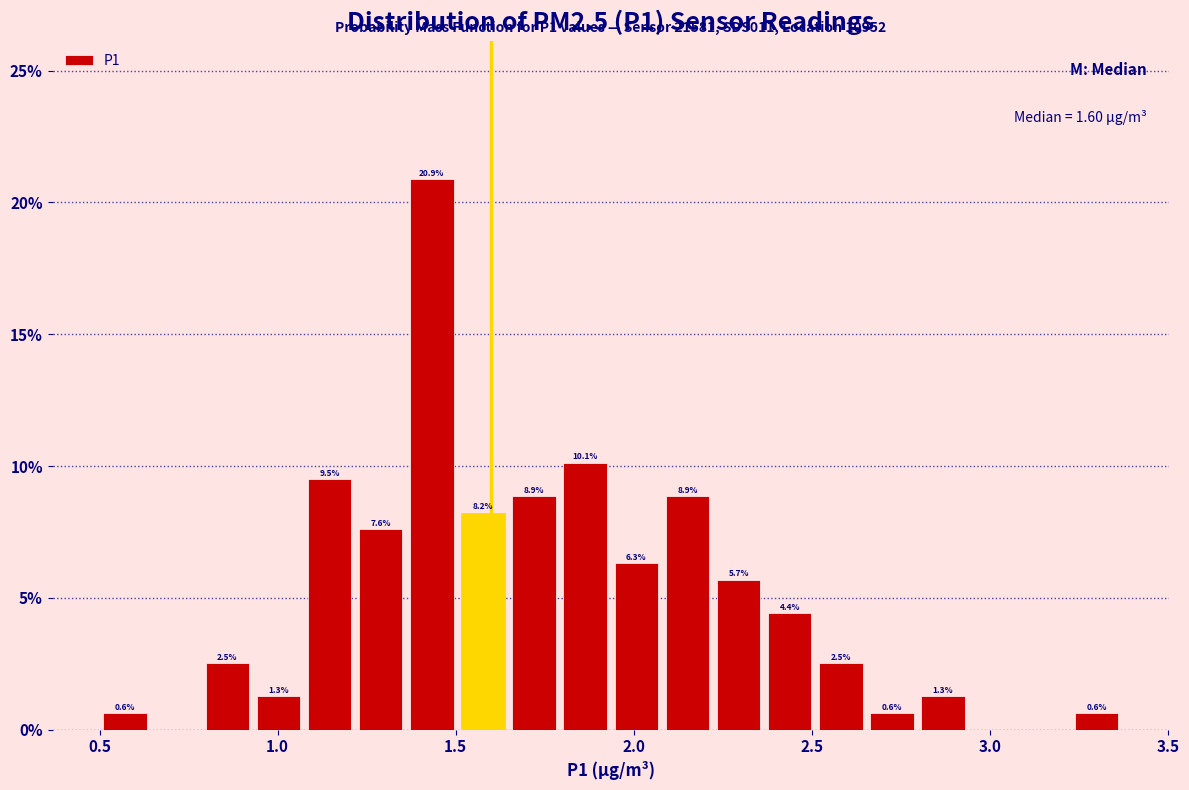

Around what value on the x-axis is the tallest bar? Give the approximate position of its centre, as read against the axis.

1.45